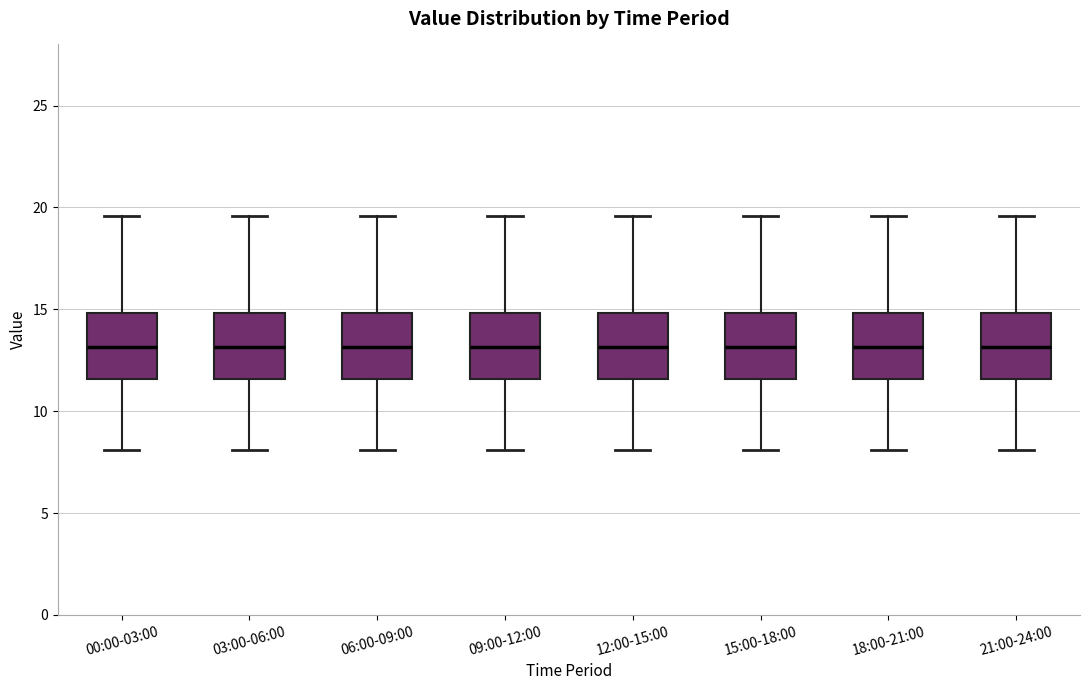

Reading left to right, transcribe this box plot: for each box, give where its median line is, the range the box spans, and where its two whiskers end, as read against the y-axis. The values are not printed on the chart, so give them approximately, as read against the axis.

00:00-03:00: median 13.0, box 11.5 to 15.0, whiskers 8.0 to 19.5
03:00-06:00: median 13.0, box 11.5 to 15.0, whiskers 8.0 to 19.5
06:00-09:00: median 13.0, box 11.5 to 15.0, whiskers 8.0 to 19.5
09:00-12:00: median 13.0, box 11.5 to 15.0, whiskers 8.0 to 19.5
12:00-15:00: median 13.0, box 11.5 to 15.0, whiskers 8.0 to 19.5
15:00-18:00: median 13.0, box 11.5 to 15.0, whiskers 8.0 to 19.5
18:00-21:00: median 13.0, box 11.5 to 15.0, whiskers 8.0 to 19.5
21:00-24:00: median 13.0, box 11.5 to 15.0, whiskers 8.0 to 19.5